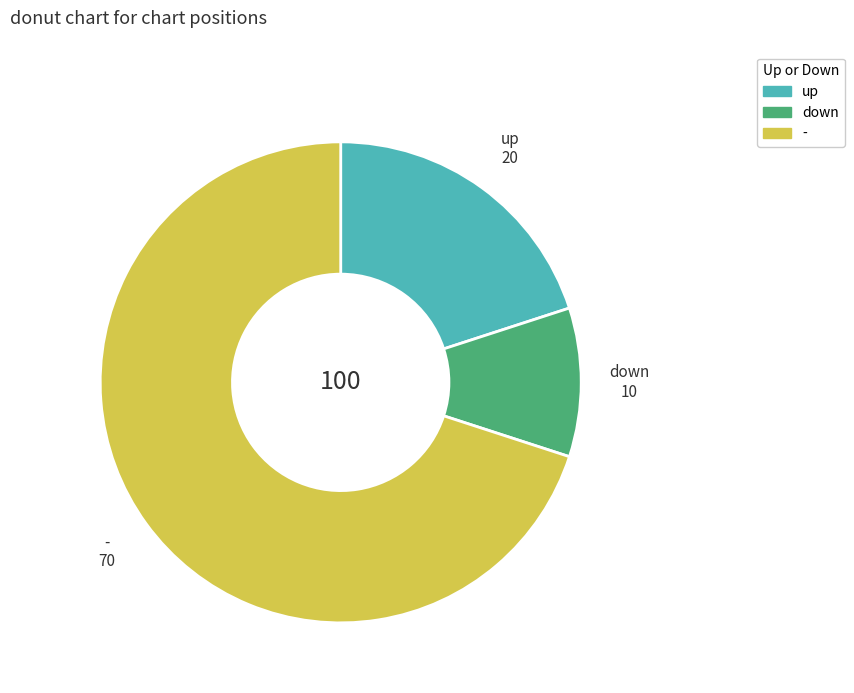

Rank the categories by value from highest to lowest.

-, up, down